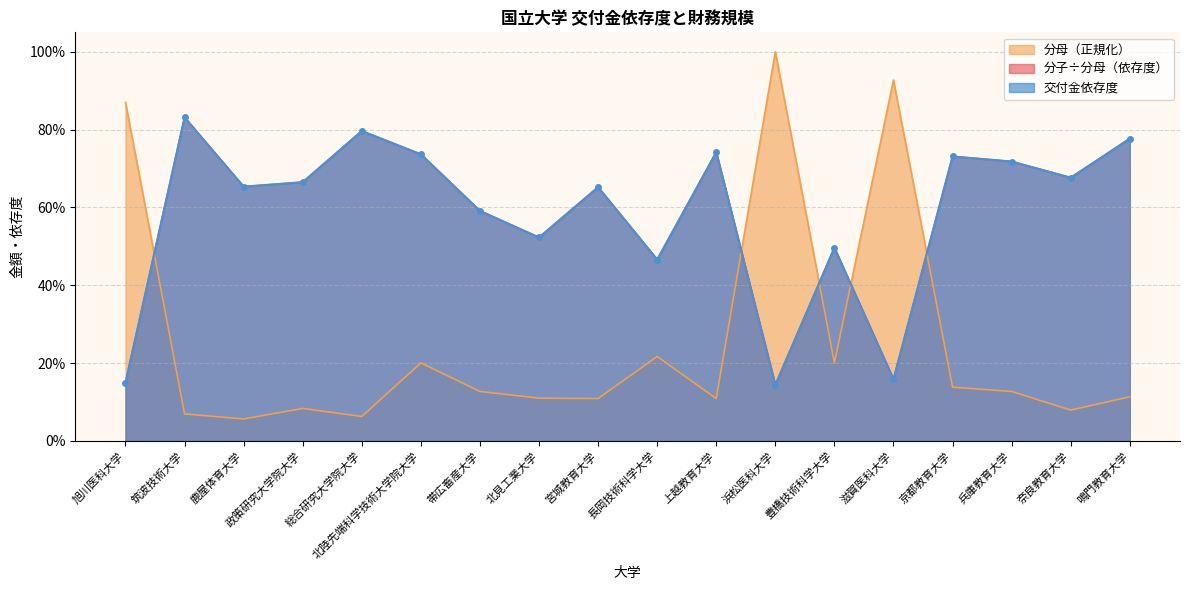

Which label corresponds to the smallest value in the chart?

鹿屋体育大学